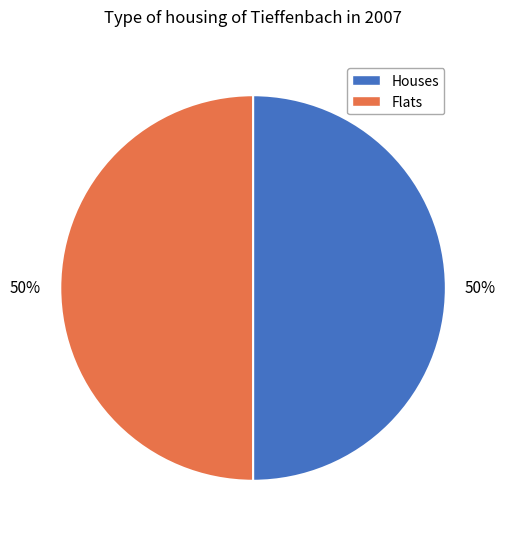

To the nearest percent, what is the combined percentage of Houses and Flats?

100%